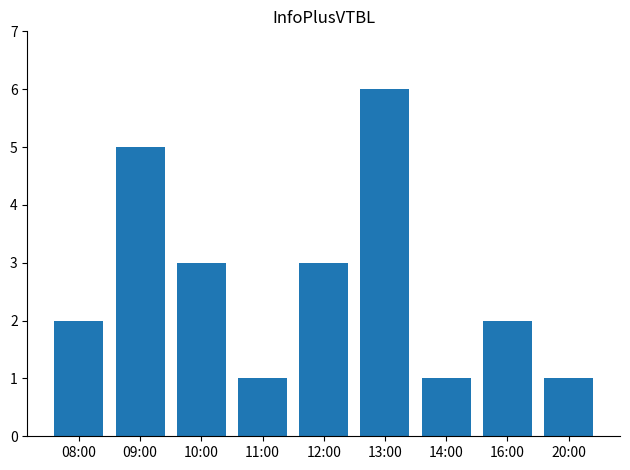

Count the number of categories in the chart.

9